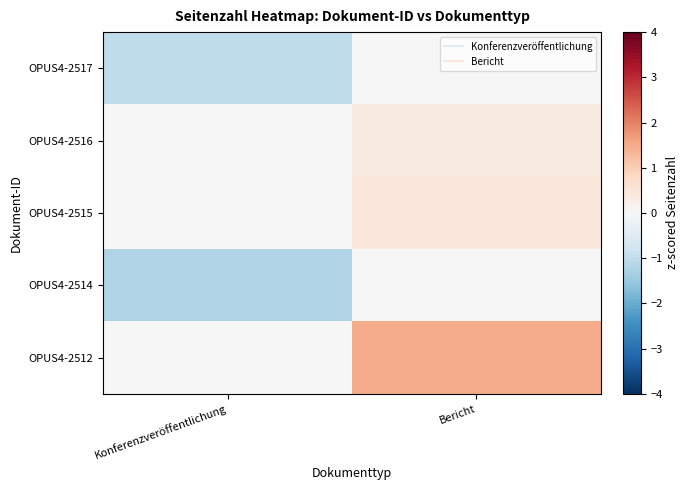

Between Konferenzveröffentlichung and Bericht, which series saw the biggest shift?

OPUS4-2512